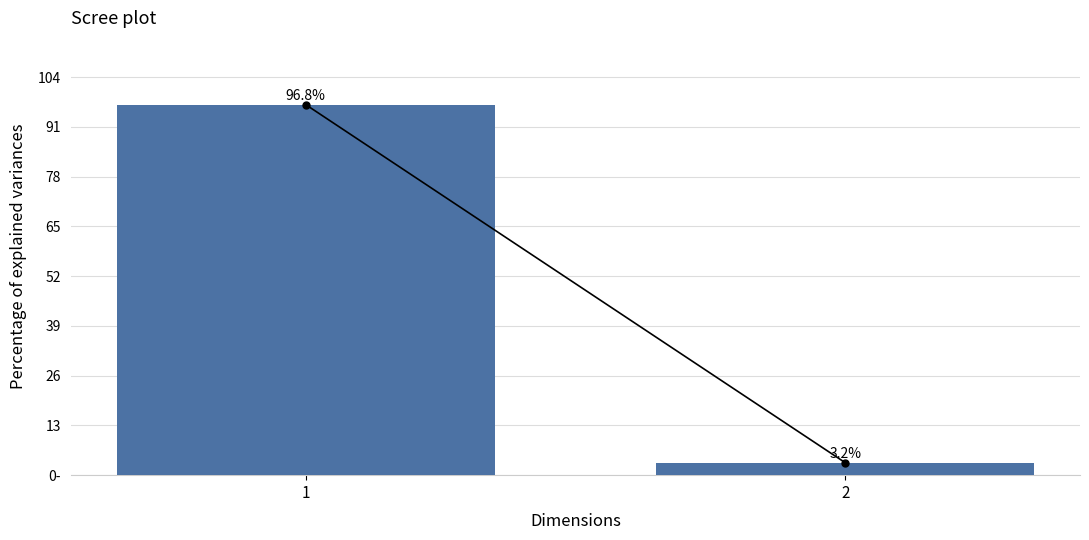

At which label is the value closest to 77?

1